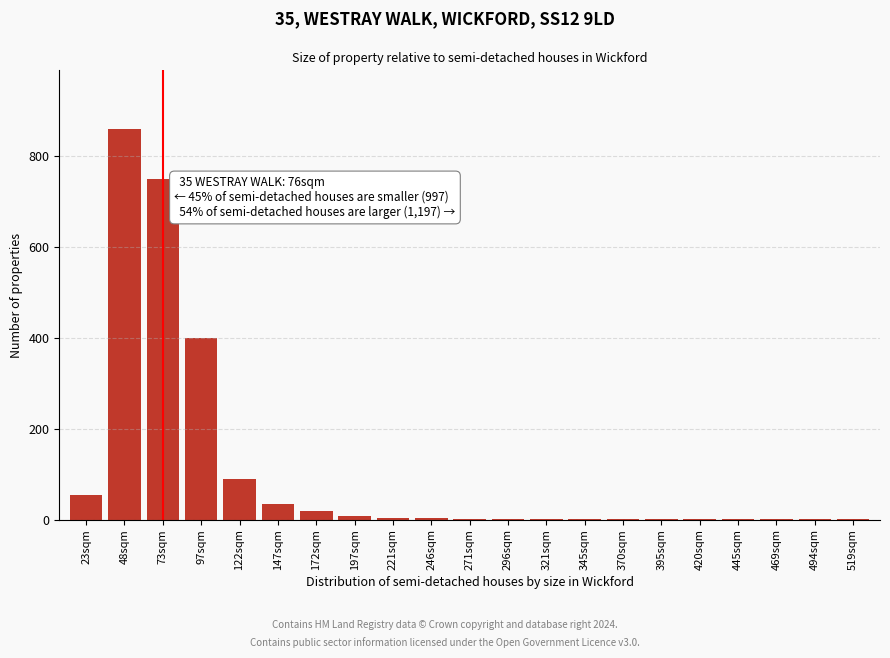

The chart shows a value of 18 at 172sqm. True or false?

True